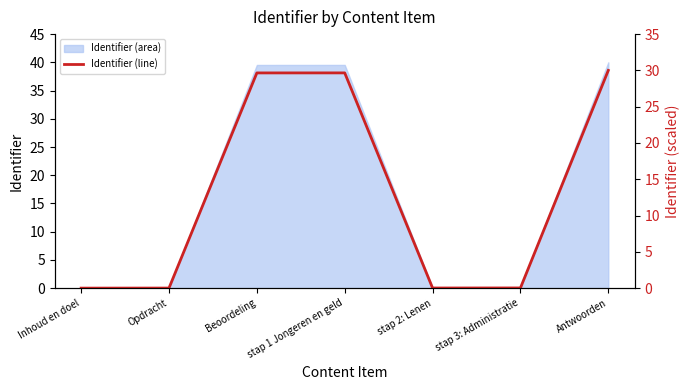

The value at Inhoud en doel is 0.0. True or false?

True